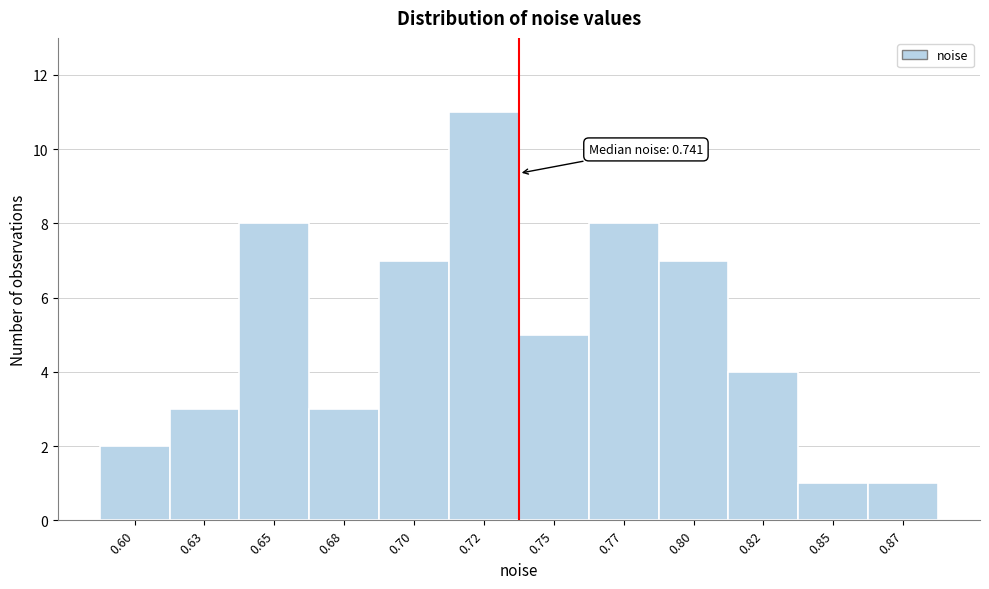

Reading right to left, transcribe all the data shown in this chart.

0.87=1	0.85=1	0.82=4	0.80=7	0.77=8	0.75=5	0.72=11	0.70=7	0.68=3	0.65=8	0.63=3	0.60=2